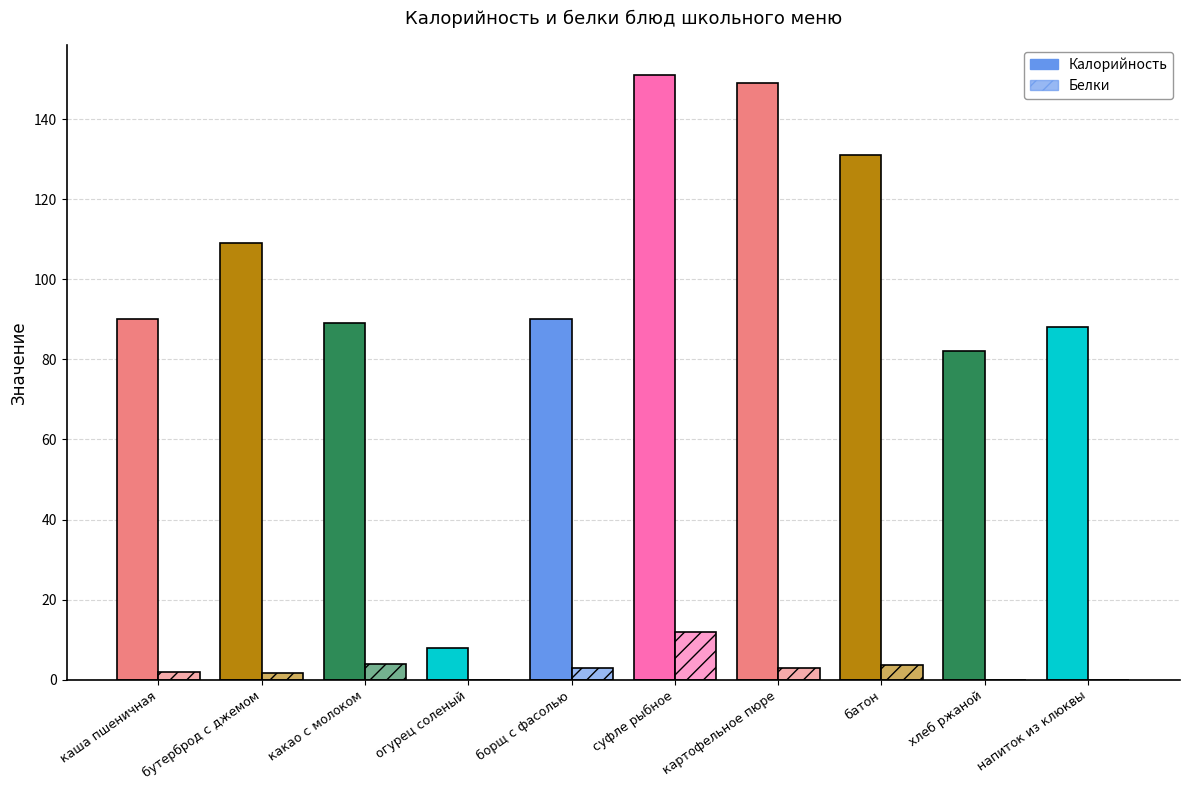

What is the value of the Калорийность bar at the 7th from the left?

149.0